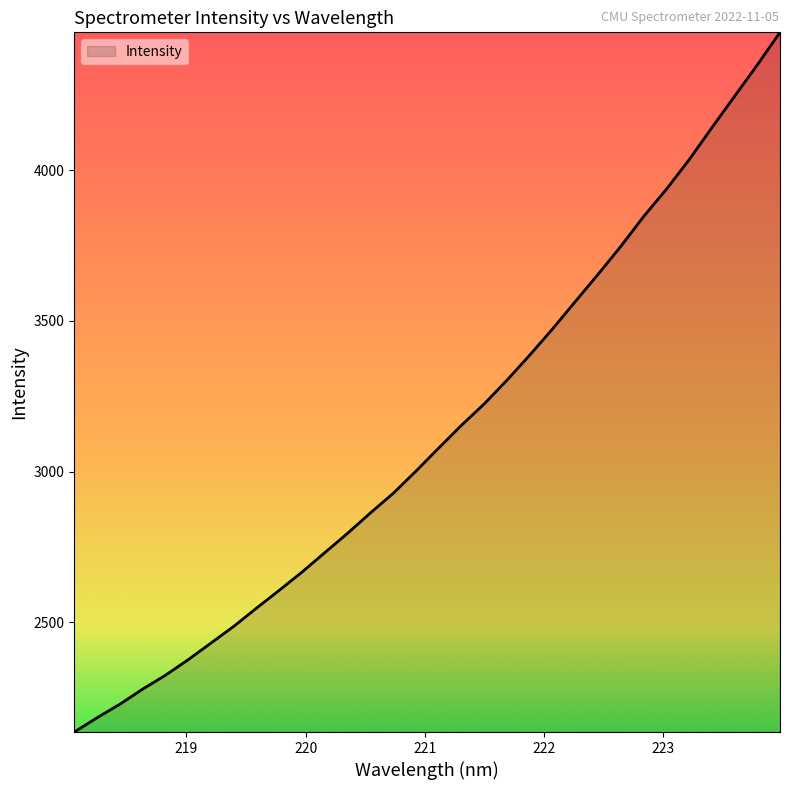

What is the smallest value displayed?

2135.8